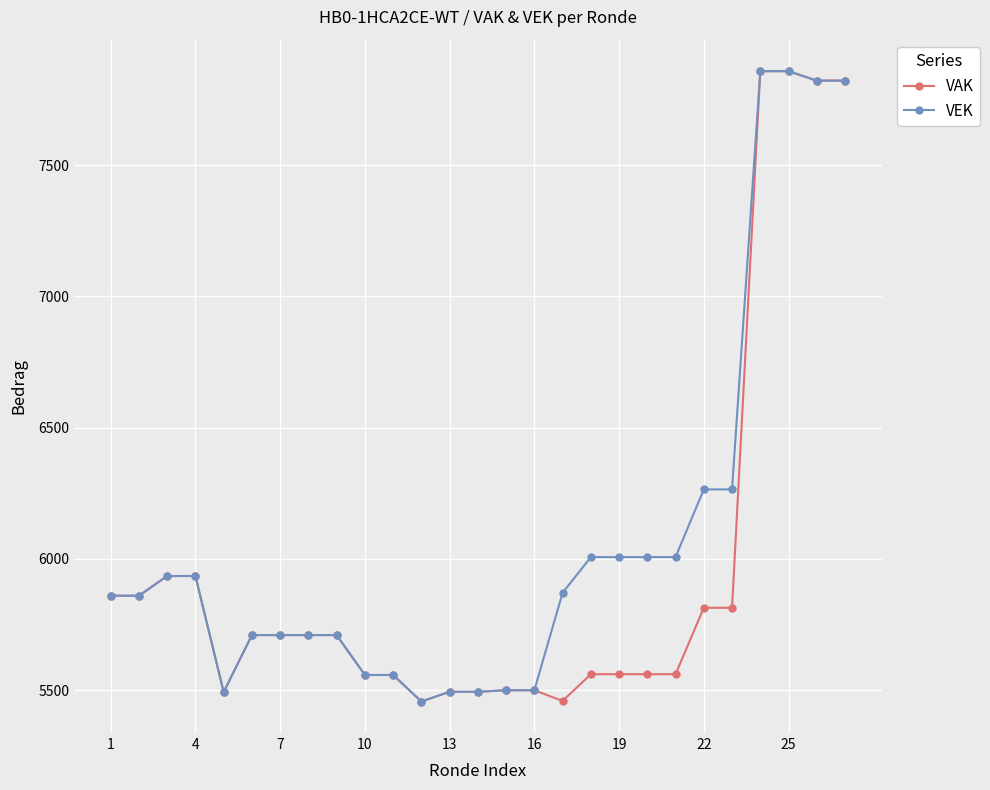

What is the value of the VAK point at the 4th from the left?

5935